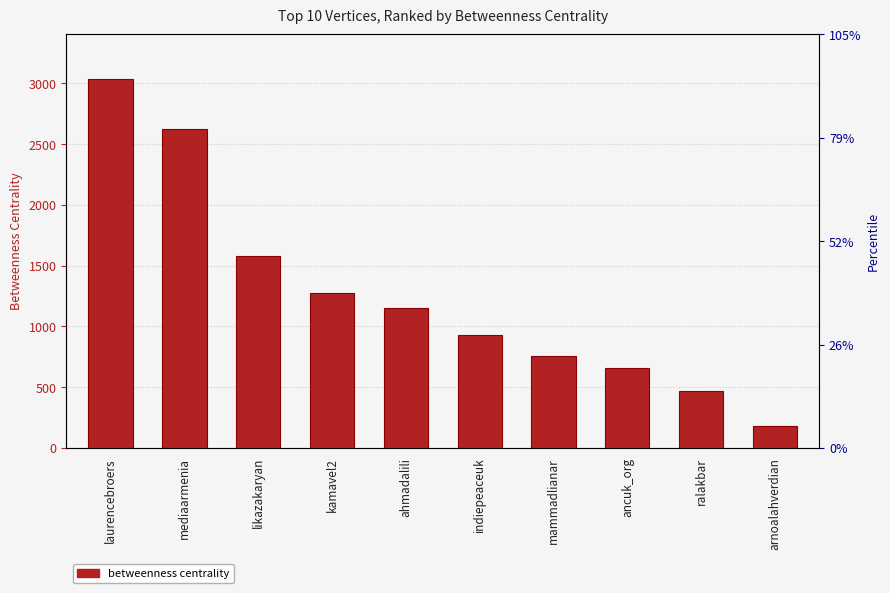

What is the difference between the second highest and minimum values?

2451.3